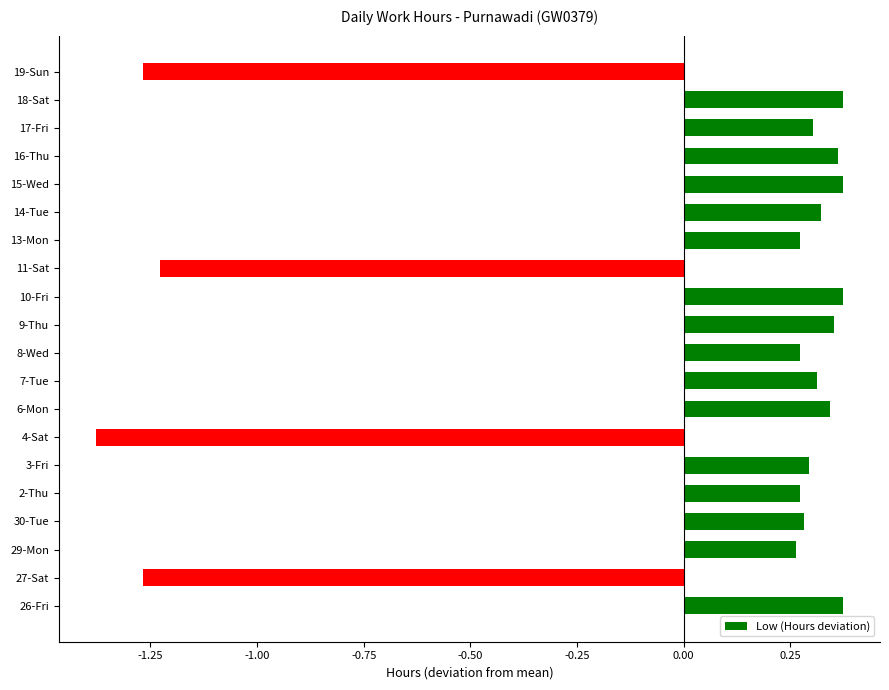

How many values are between 0 and 1?

16